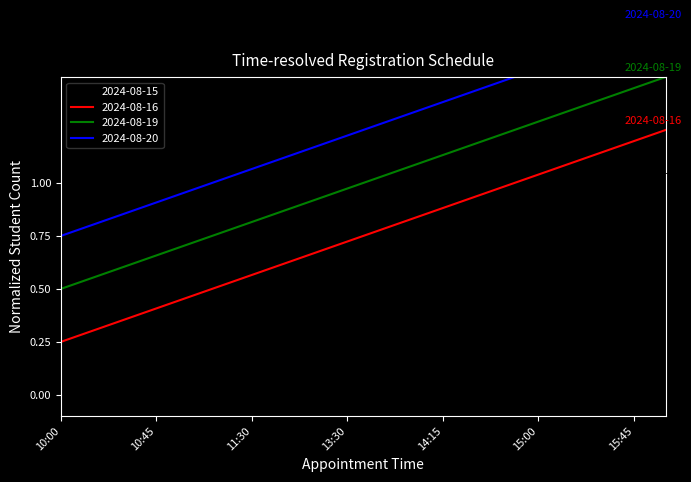

What is the label of the 20th point from the right?

10:00